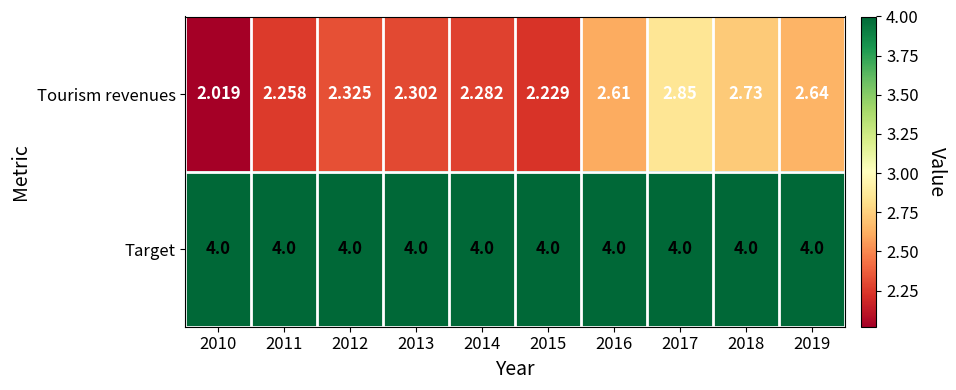

Between 2015 and 2016, which series saw the biggest shift?

Tourism revenues